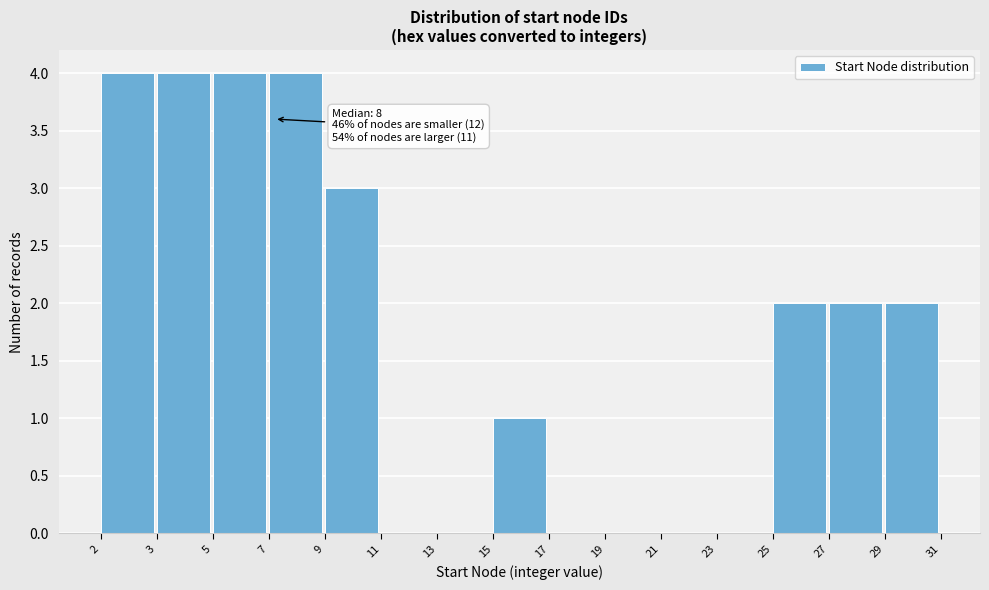

Reading left to right, what are all the values shown in this chart?

2=4	3=4	5=4	7=4	9=3	11=0	13=0	15=1	17=0	19=0	21=0	23=0	25=2	27=2	29=2